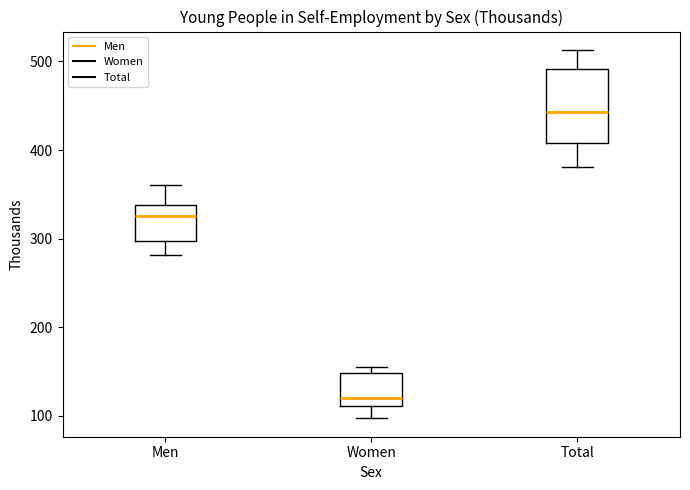

Comparing the boxes themselves (not the whiskers), which one is the tallest?

Total